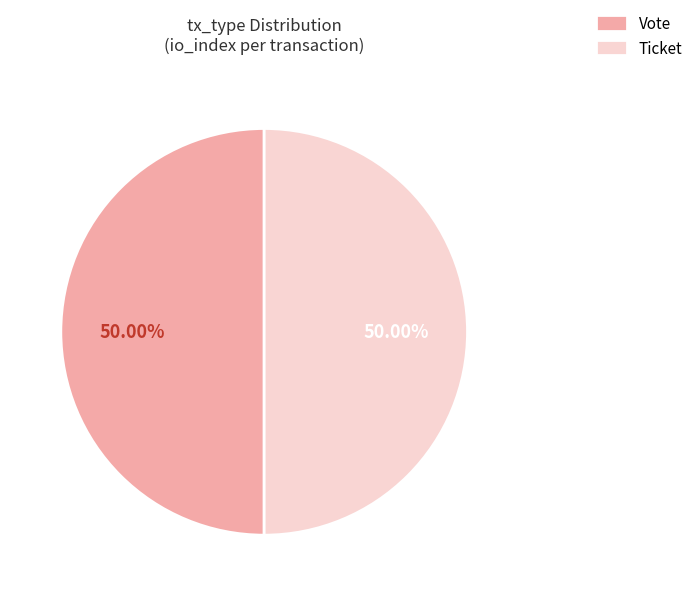

Is the sum of Ticket and Vote greater than half?

Yes